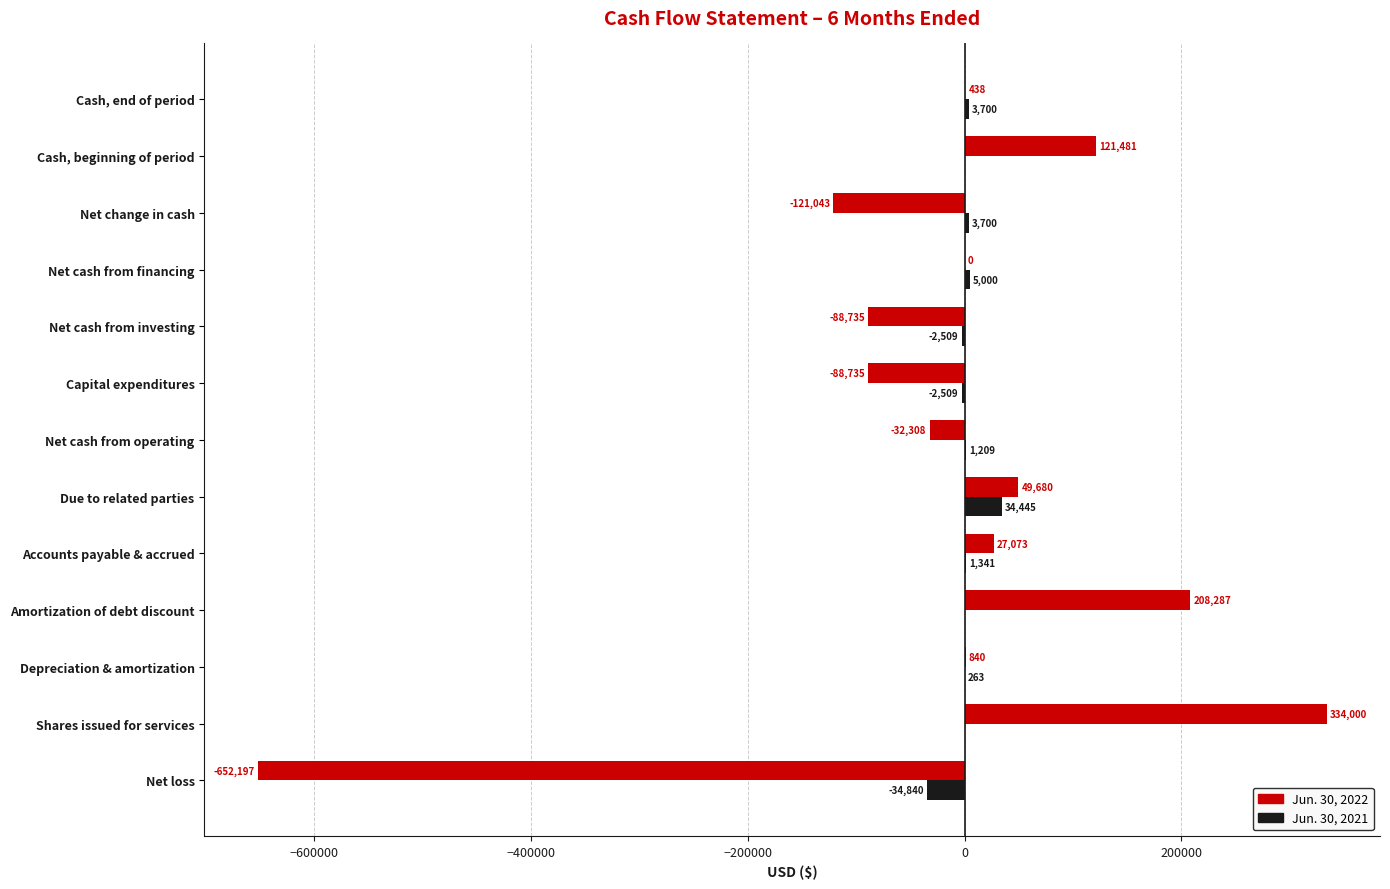

Which series has the widest spread of values?

Jun. 30, 2022